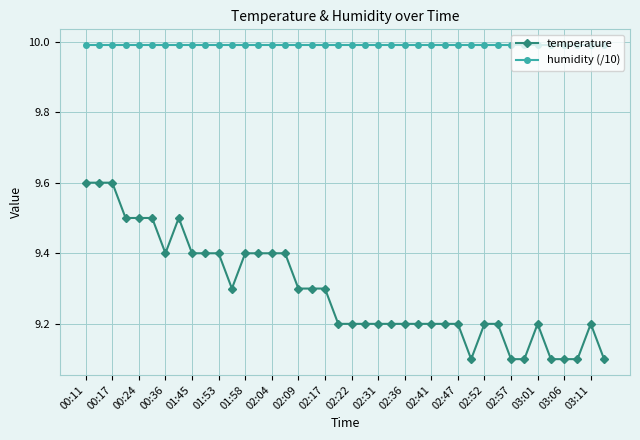

Which series has the largest range (max minus min)?

temperature